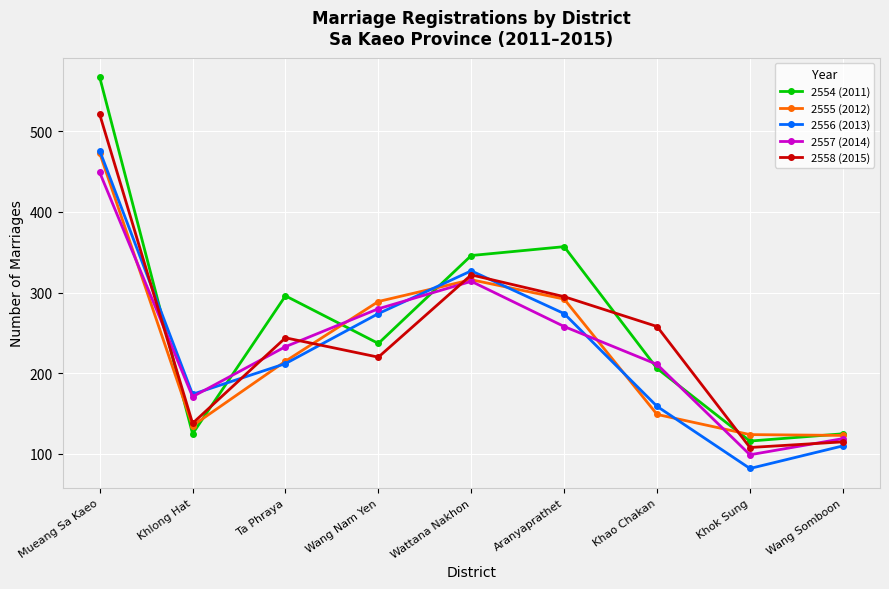

The value of 2555 (2012) at Mueang Sa Kaeo is 473. True or false?

True